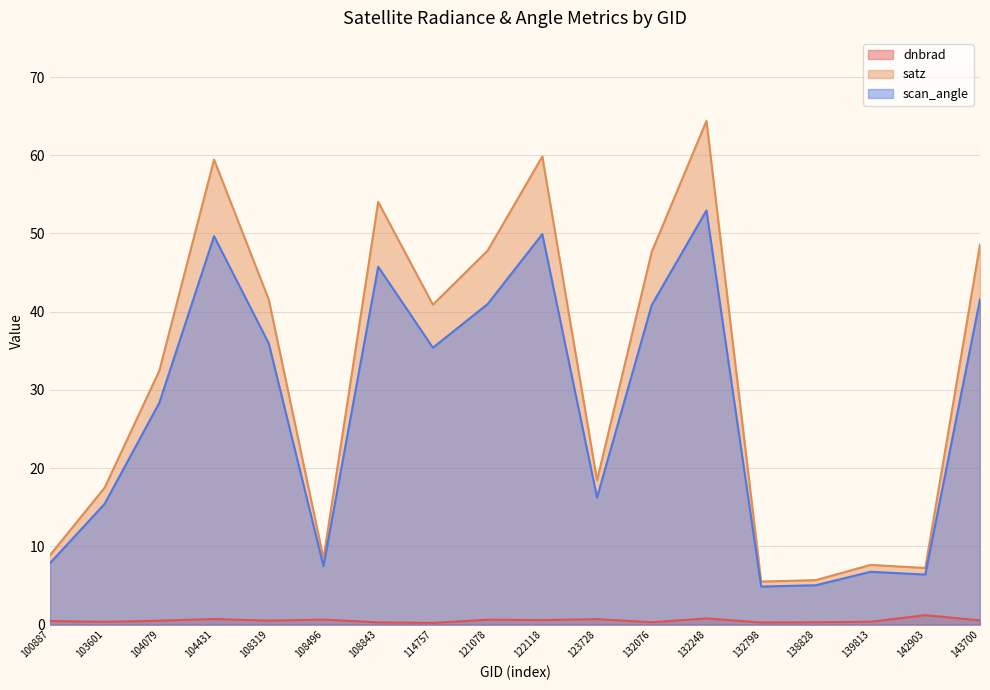

At which category is the sum across all series the highest?

132248